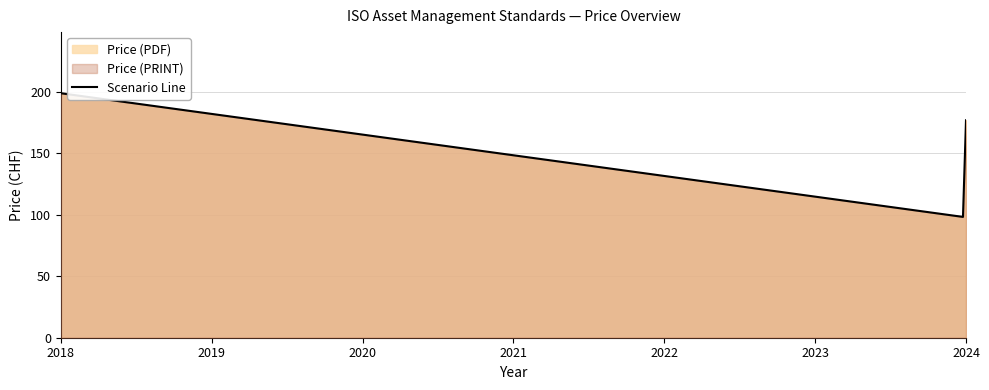

The value of Price (PDF) at ISO 55002:2018 is 296. True or false?

False